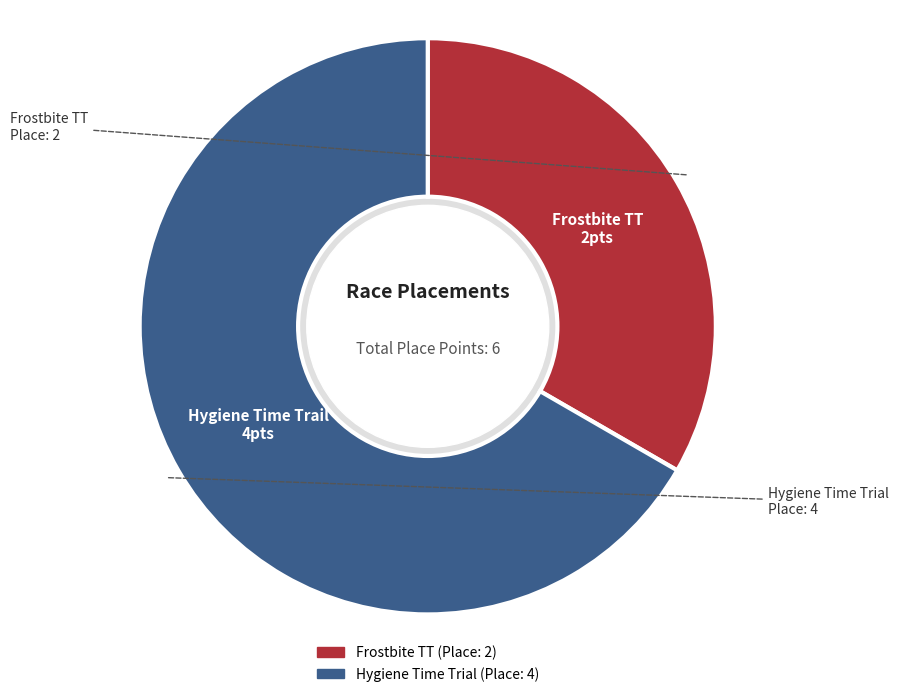

To the nearest percent, what is the difference between the Hygiene Time Trail and Frostbite TT slice percentages?

33%